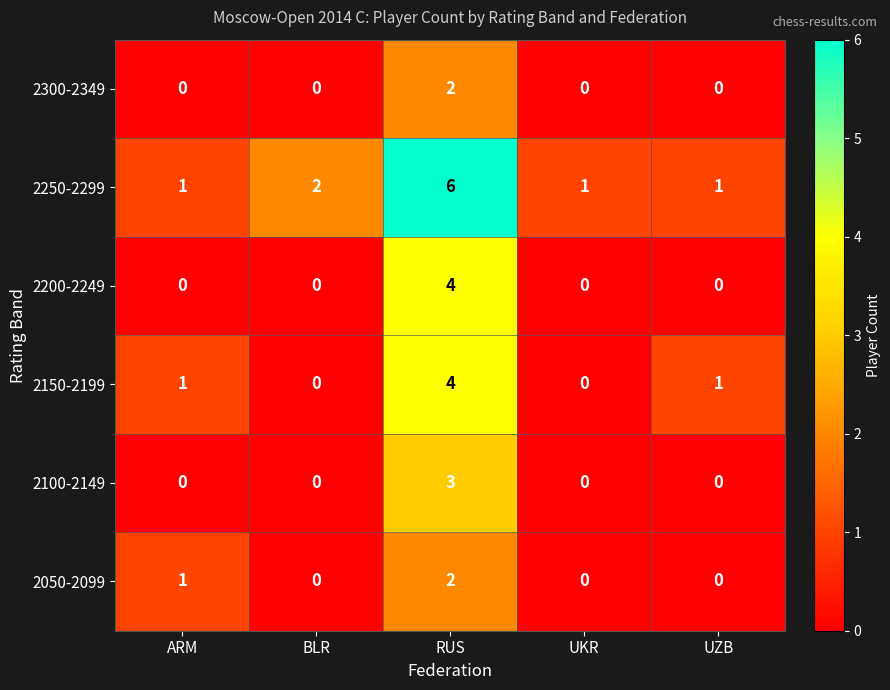

True or false: 2150-2199 has a value of 0 at UKR.

True